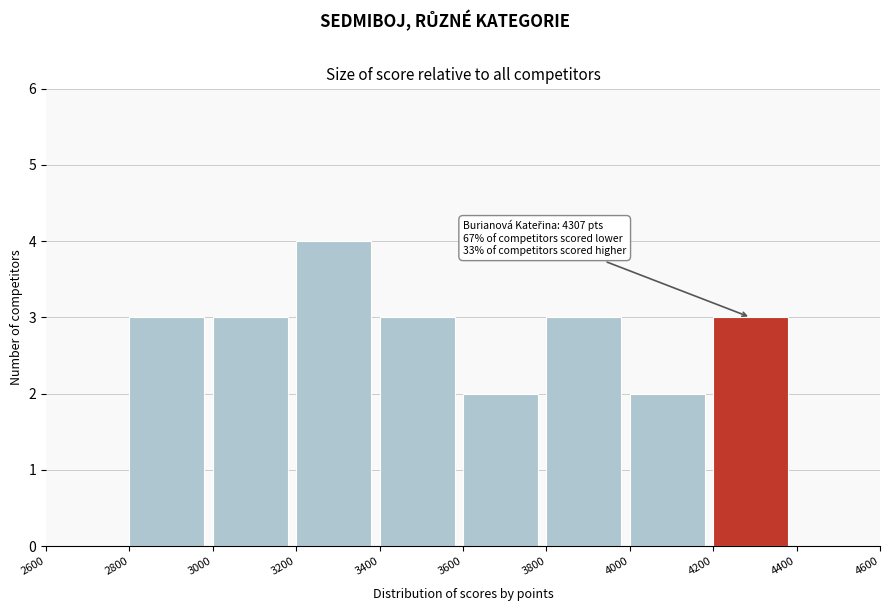

Over which range of the x-axis is the bar tallest?

3200 to 3400